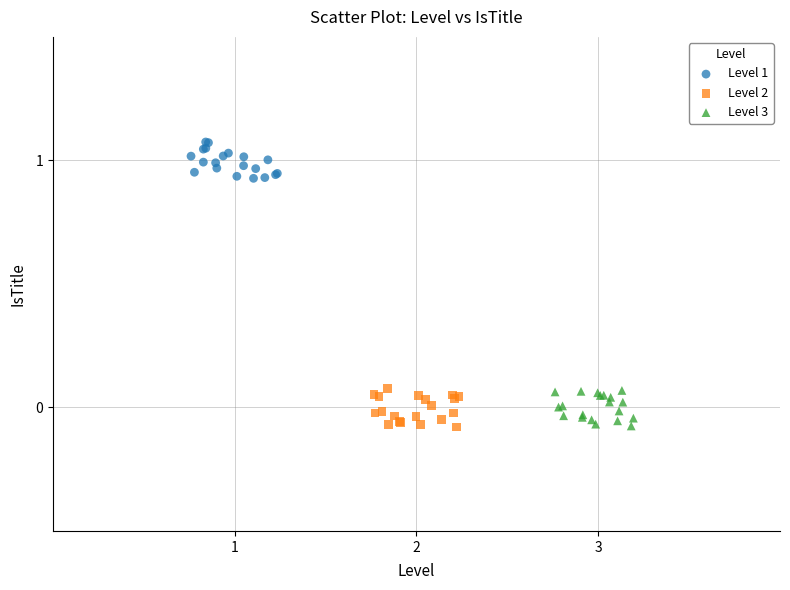

Which series contains the highest Y value?

Level 1